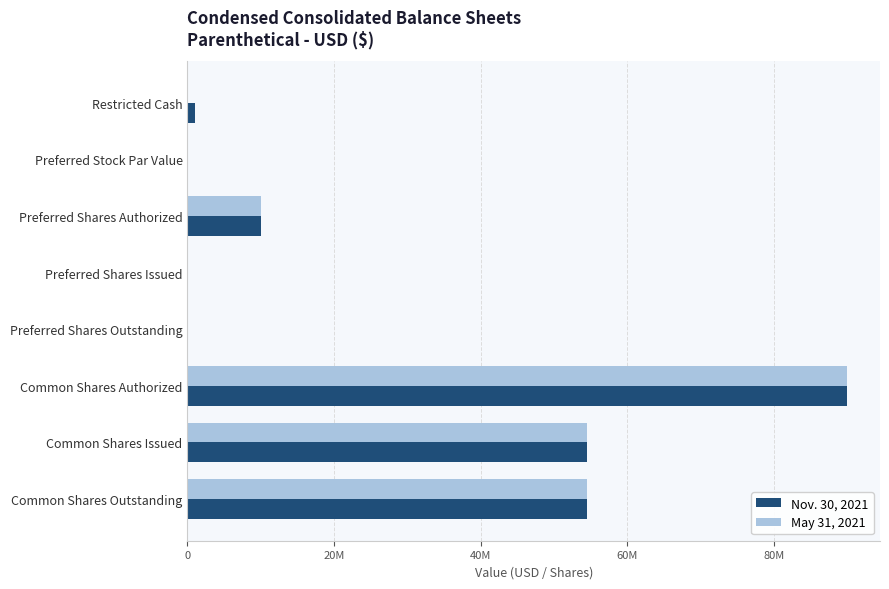

What are all the series names shown in the legend?

Nov. 30, 2021, May 31, 2021